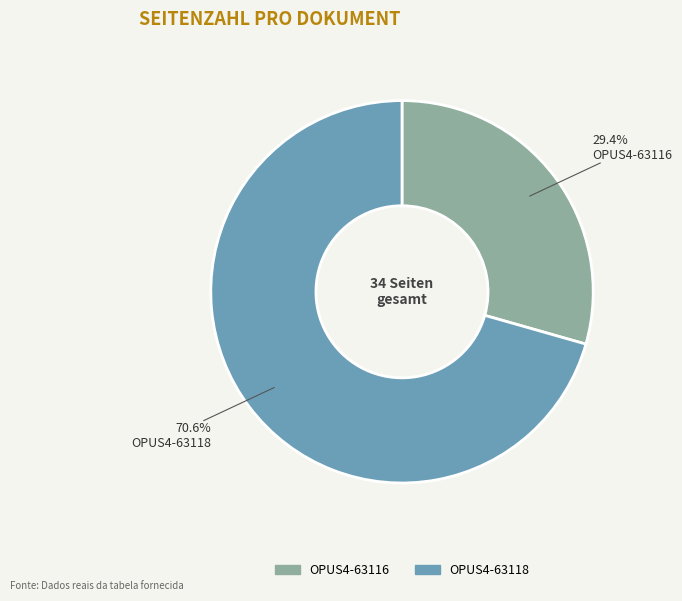

Between OPUS4-63118 and OPUS4-63116, which is larger?

OPUS4-63118